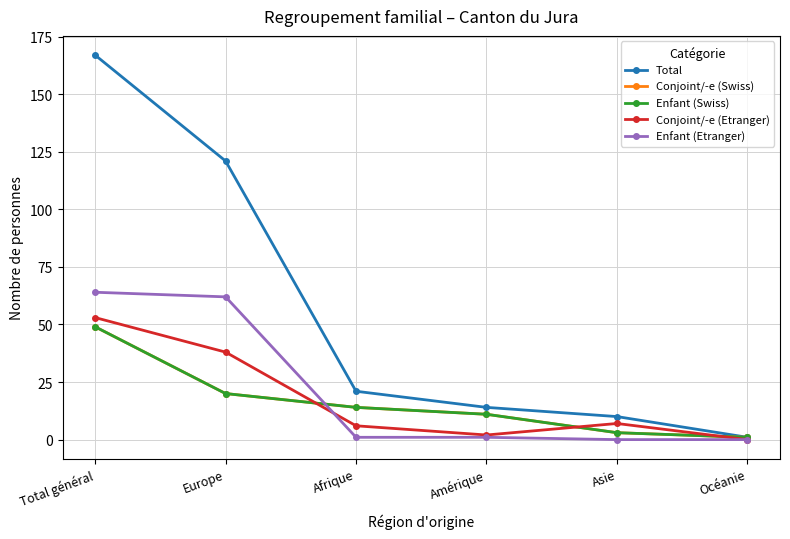

Is this an area chart (filled region under the line)?

No